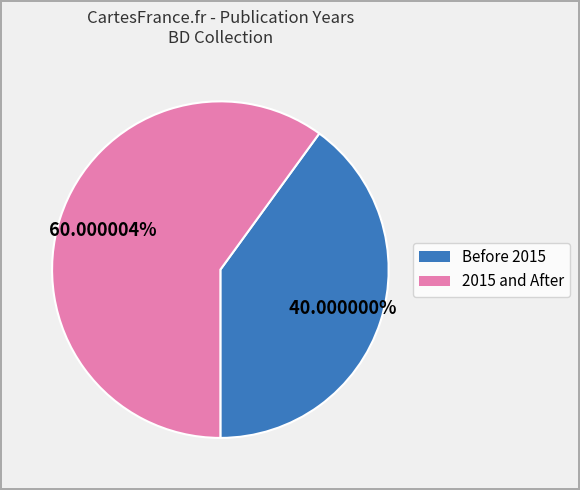

Is there a majority slice in this chart?

Yes